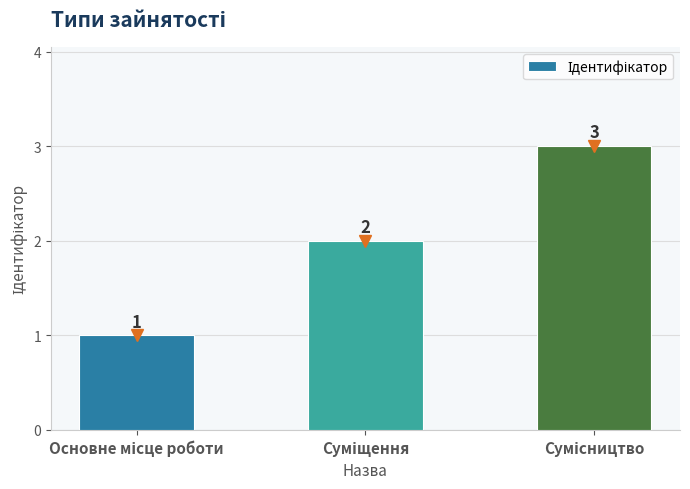

How many values are between 1 and 3?

3